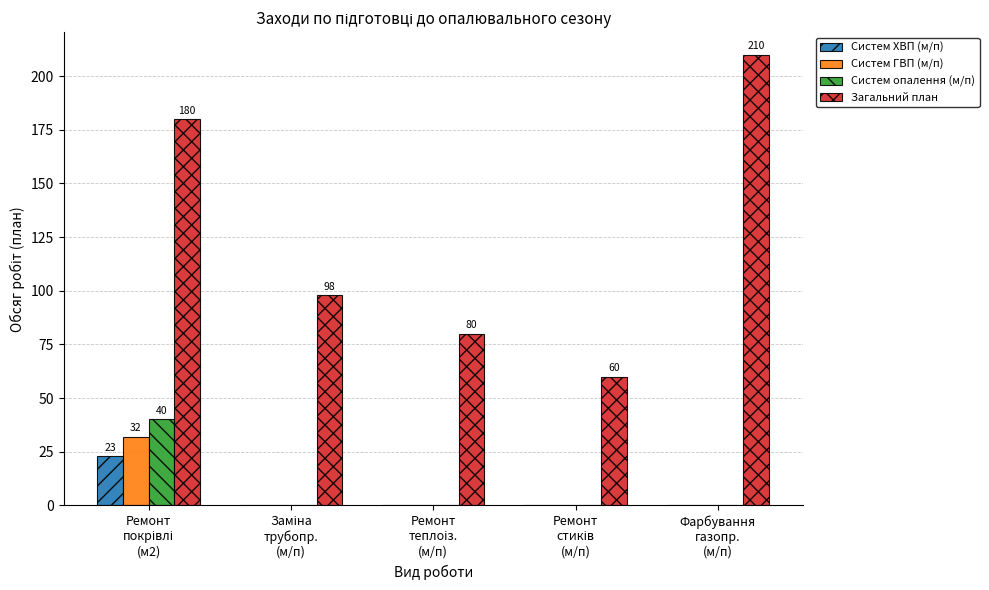

What is the sum of all Систем ГВП (м/п) values?

32